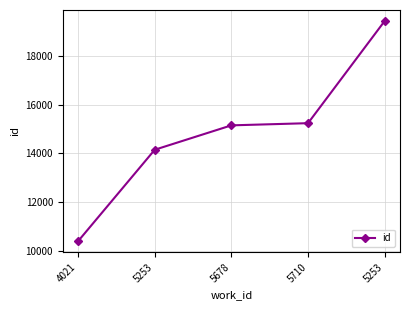

What is the change in value from 4021 to 5253?

+9003